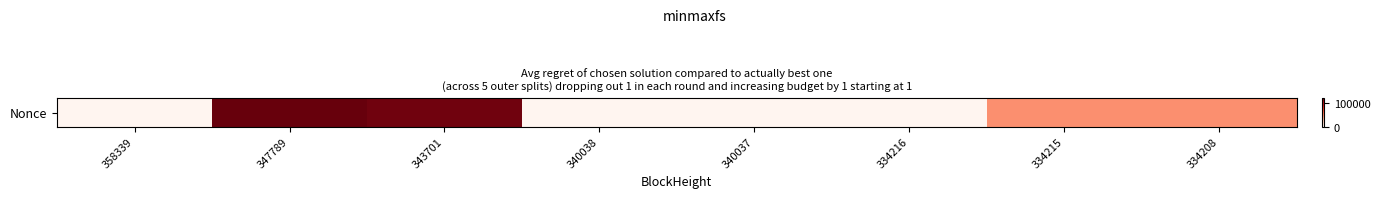

How many positive values are there?

7